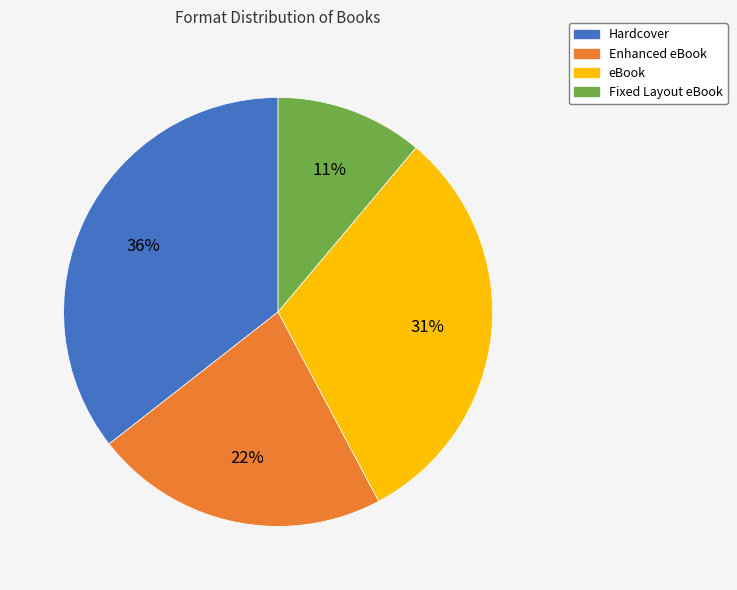

Approximately how many times larger is the value at Fixed Layout eBook compared to Enhanced eBook?

0.5